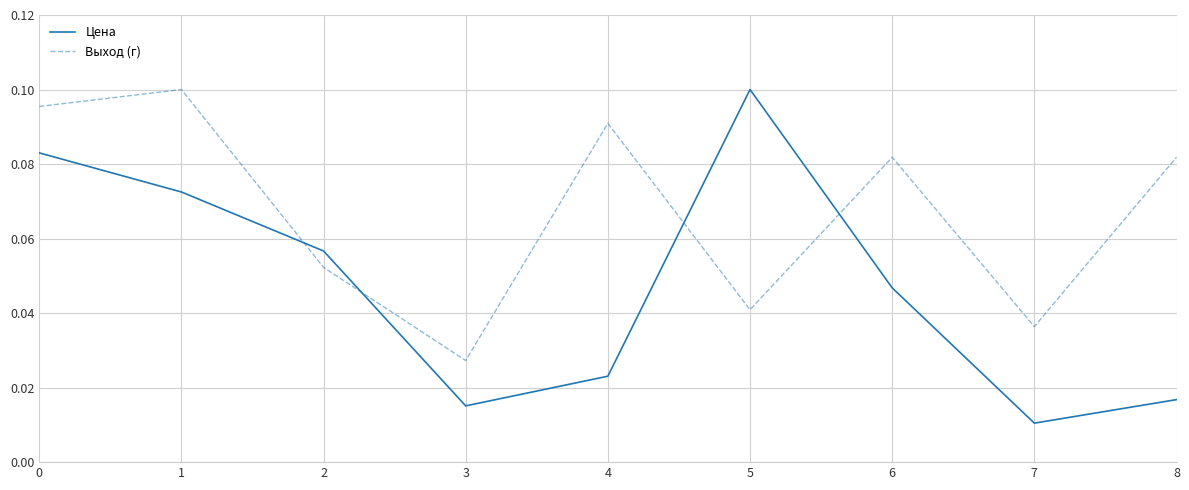

How many times do Цена and Выход (г) cross each other?

4